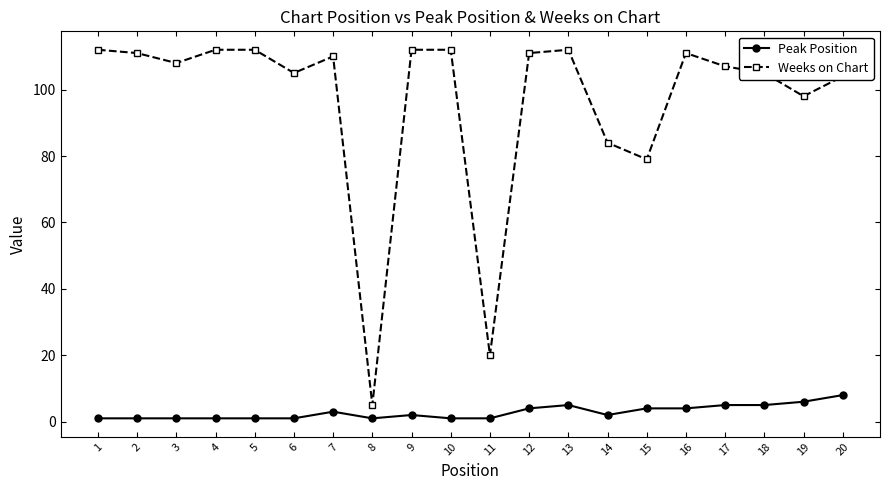

Rank the series at 8 from highest to lowest value.

Weeks on Chart, Peak Position